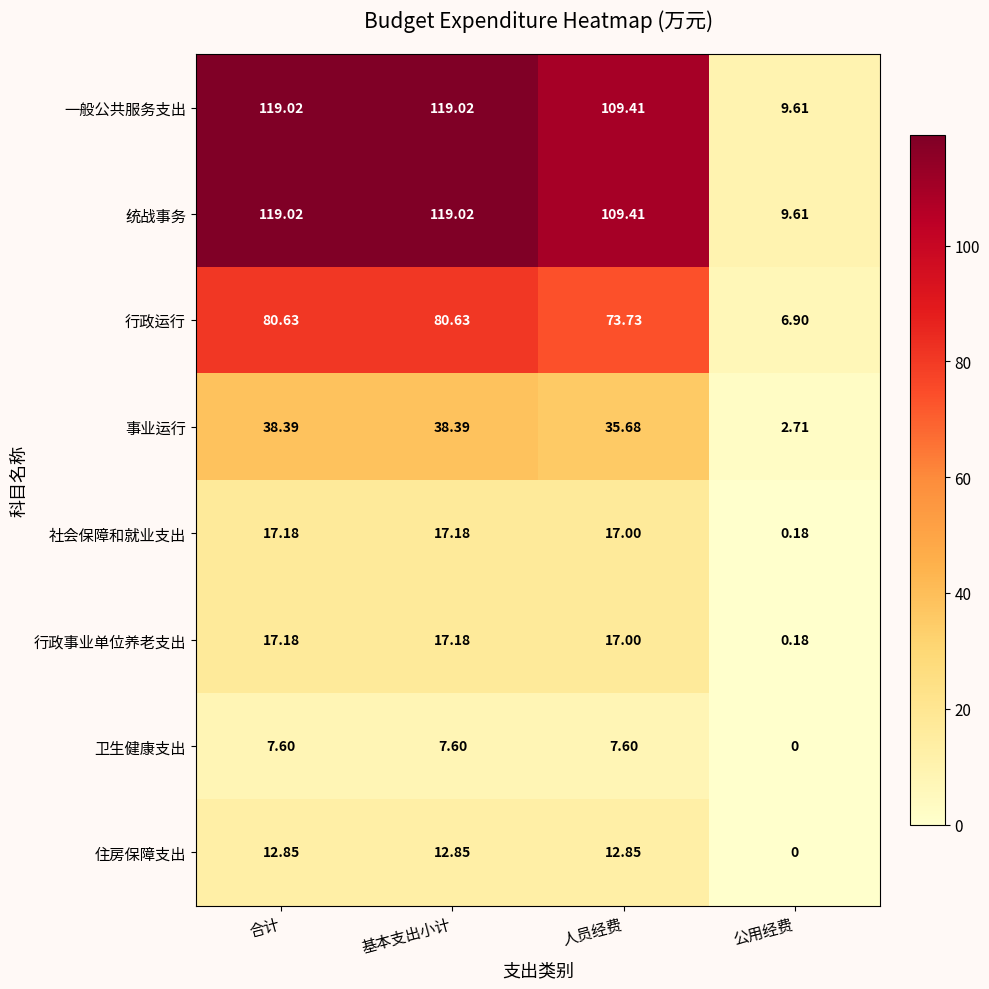

Where does the 行政运行 series first go above 80?

合计